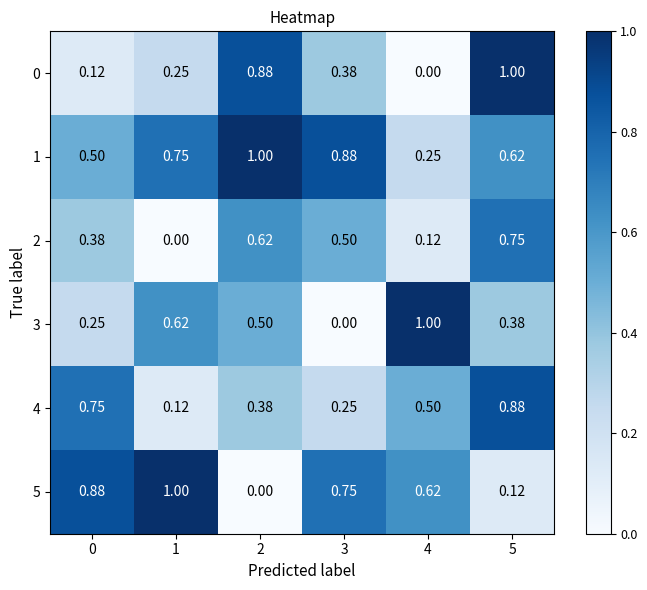

Is the value of 4 at 5 greater than the value of 0 at 4?

Yes